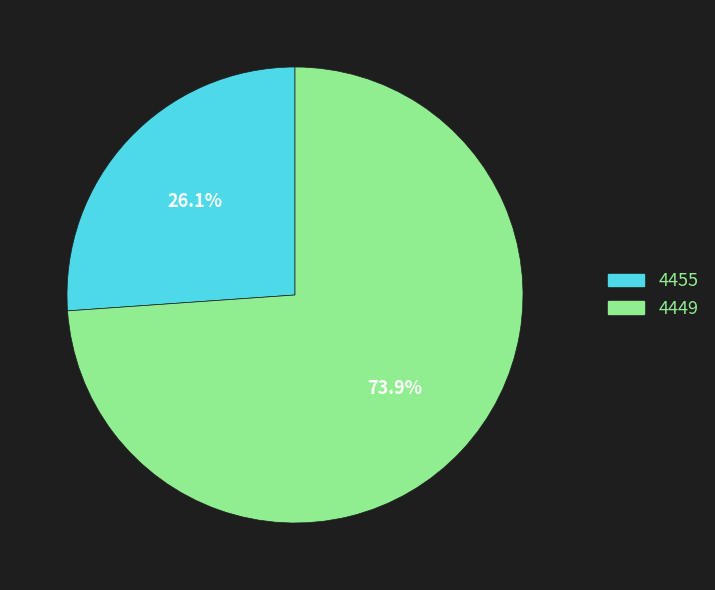

Approximately how many times larger is the value at 4455 compared to 4449?

0.4